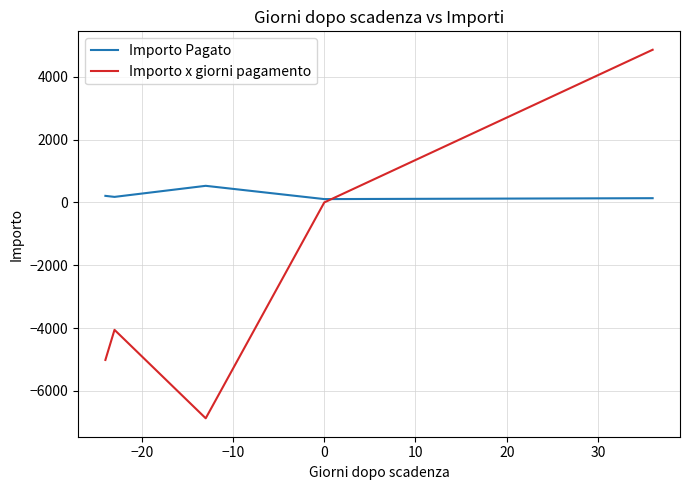

Count the number of data series in this chart.

2